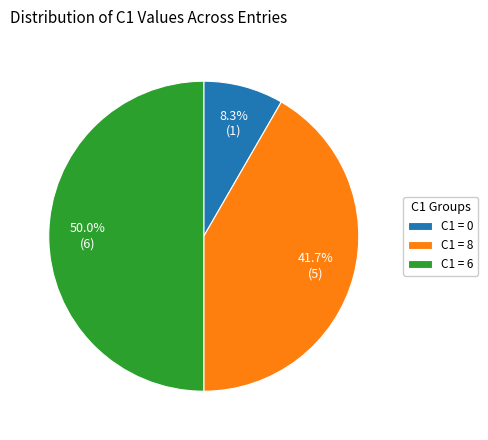

Approximately how many times larger is the value at C1 = 6 compared to C1 = 8?

1.2